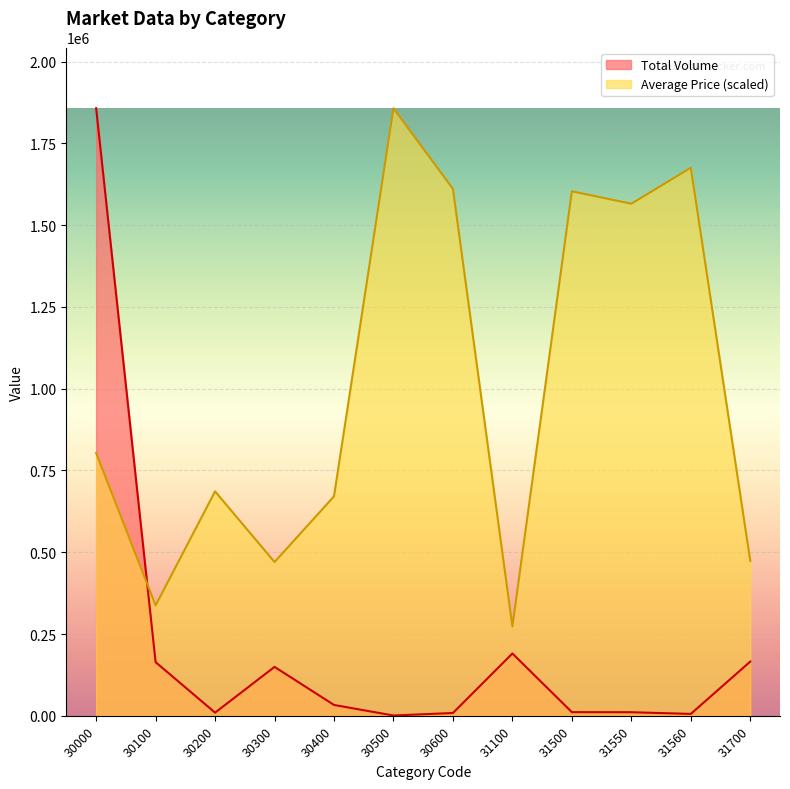

Which label corresponds to the smallest value in the chart?

30500